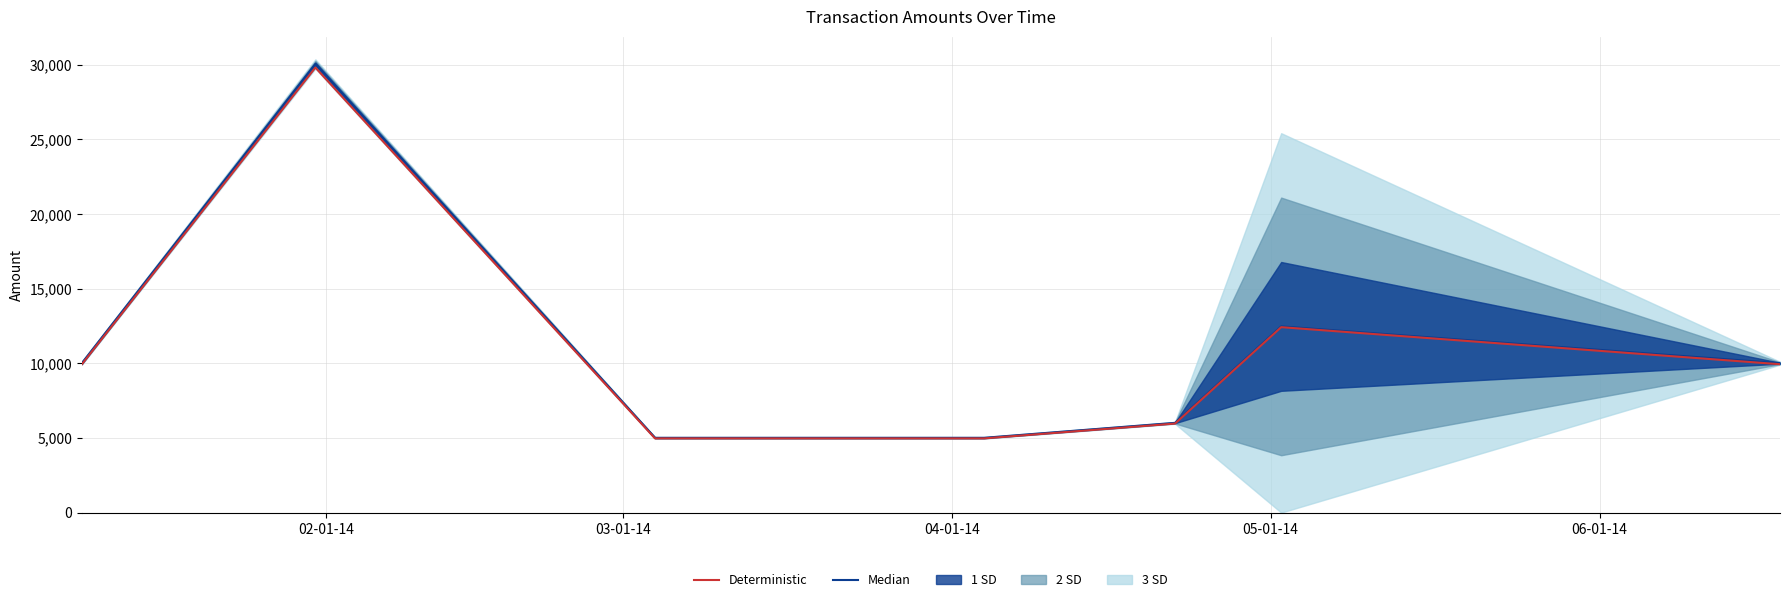

True or false: Deterministic and Median intersect in this chart.

False